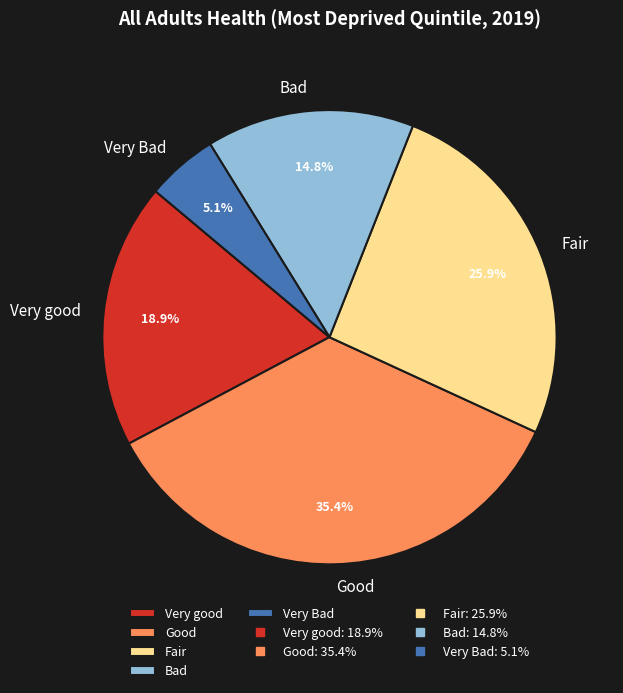

What is the ratio of the value at Very good to the value at Bad?

1.3